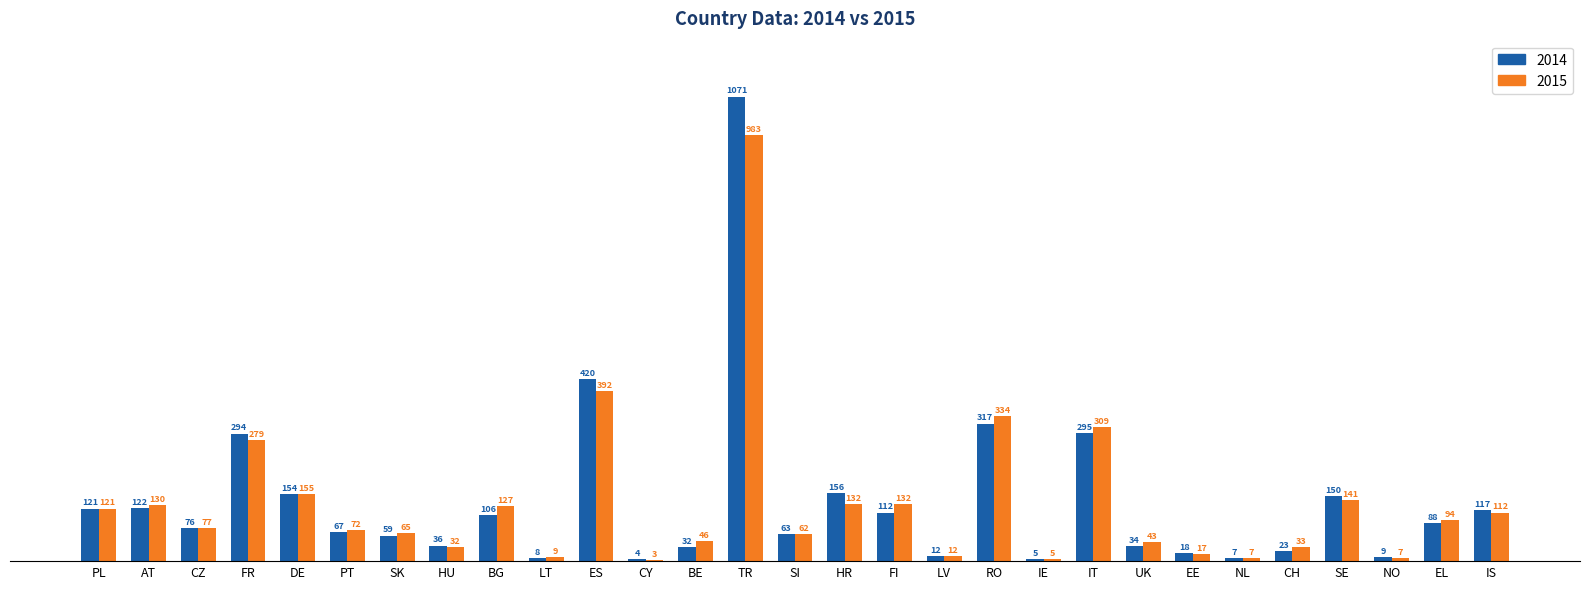

What is the sum of the 2015 values at BG and FR?

406